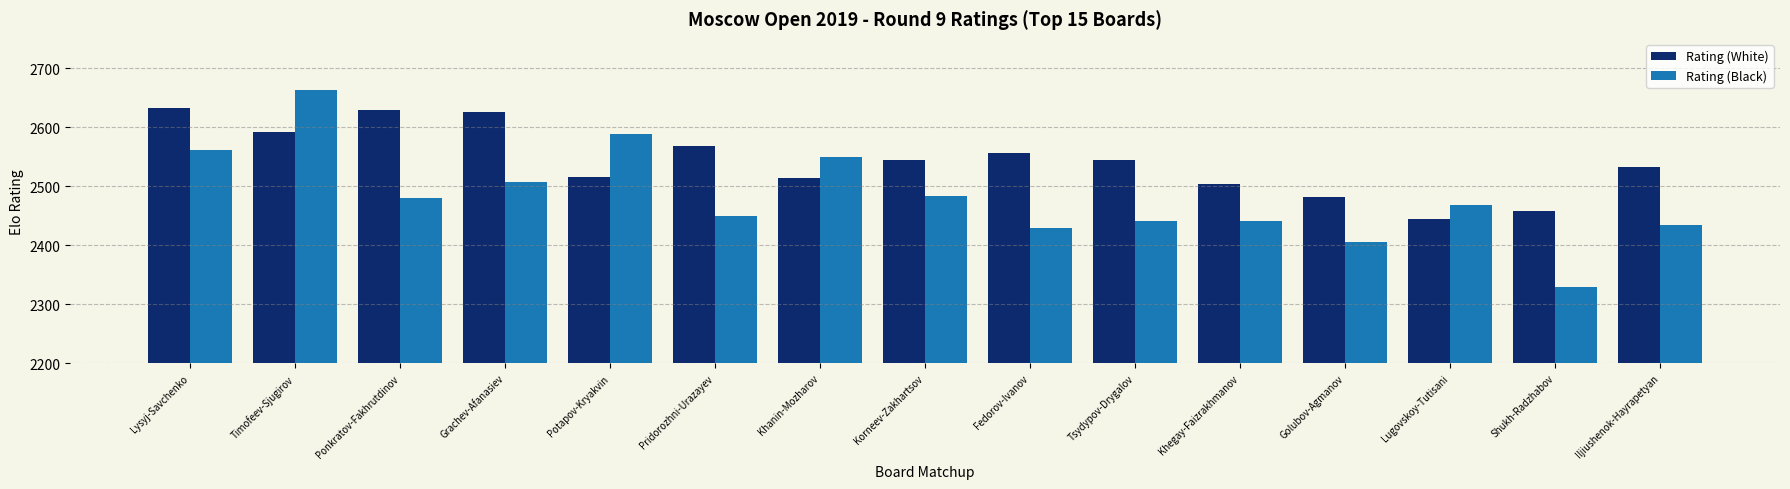

How many values in the Rating (Black) series are below 2468?

7